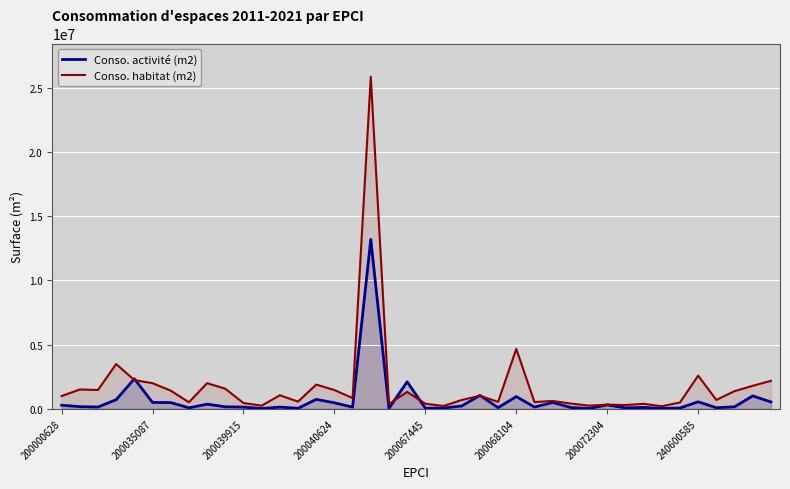

The value of Conso. habitat (m2) at 14 is 1881582. True or false?

True